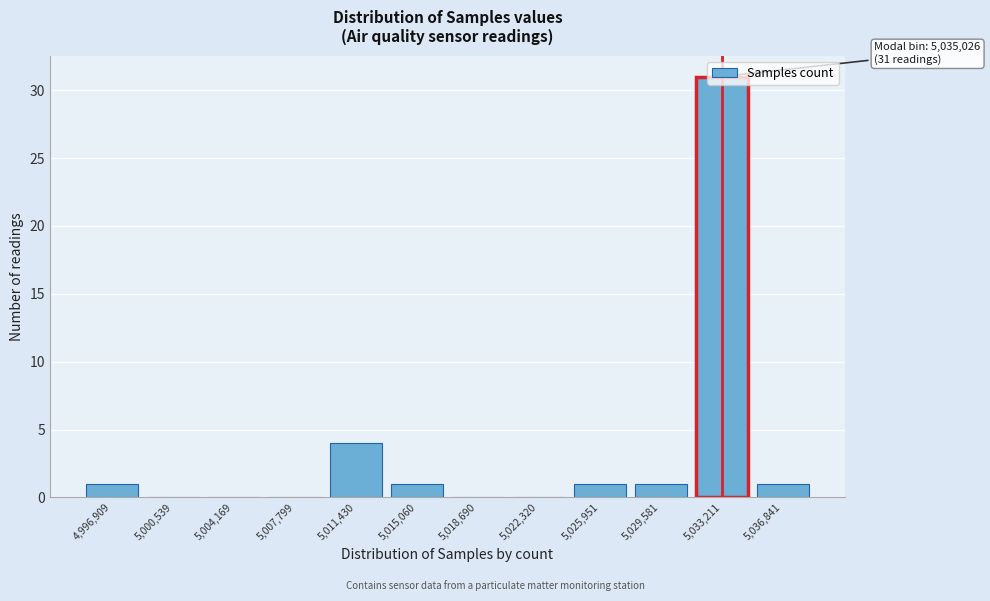

What is the change in value from 5,011,430 to 5,036,841?

-3